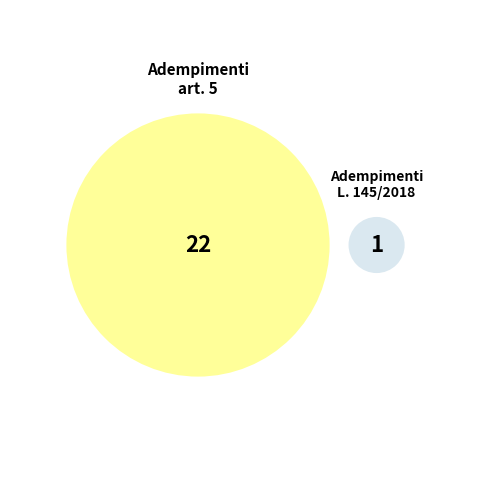

What percentage is NOT represented by Adempimenti L. 145/2018 art. 1 c 867?

95.7%